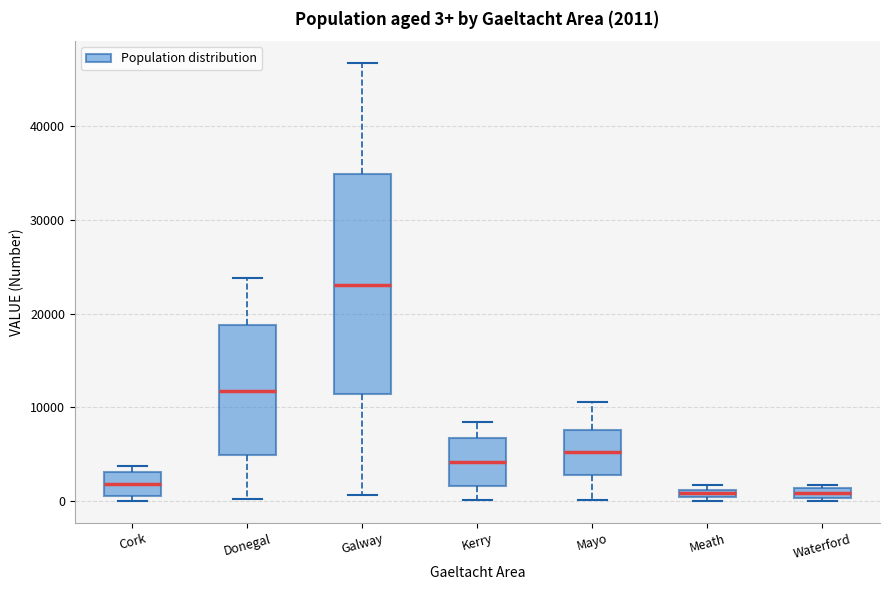

Which box has the highest median line?

Galway